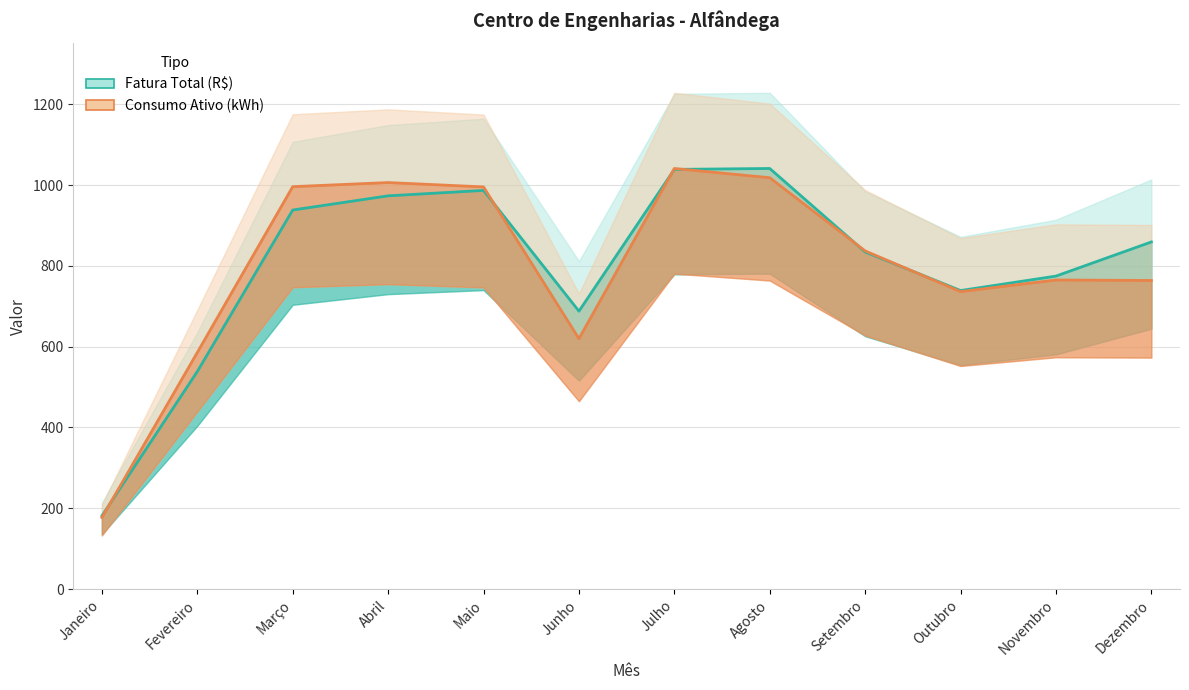

What is the approximate value of Consumo Ativo (kWh) at Agosto?

1018.1